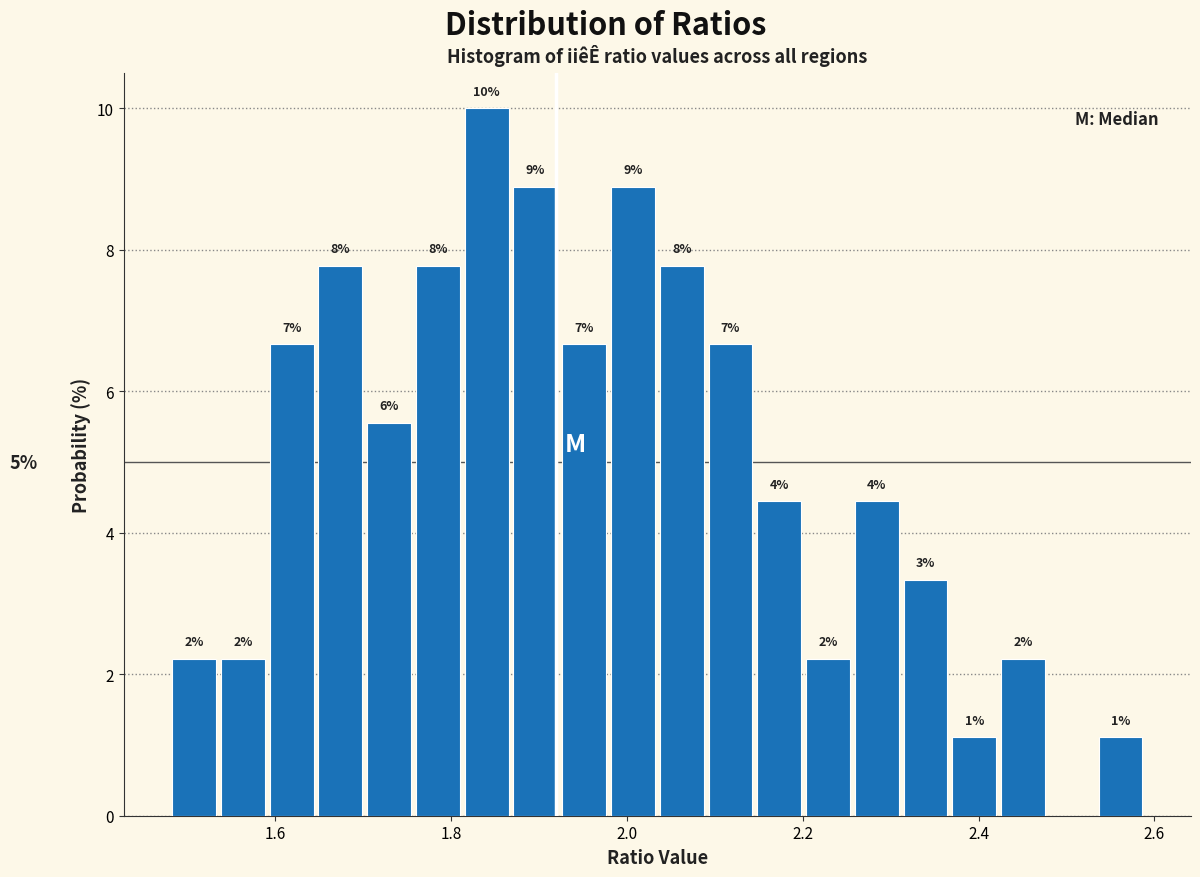

Around what value on the x-axis is the tallest bar? Give the approximate position of its centre, as read against the axis.

1.84